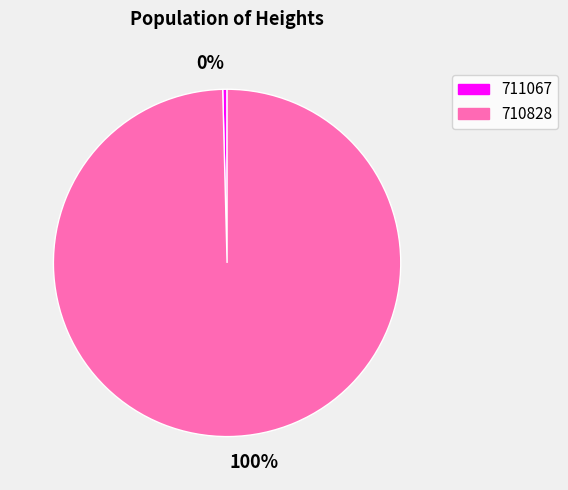

Which category has the smallest portion of the pie?

0%